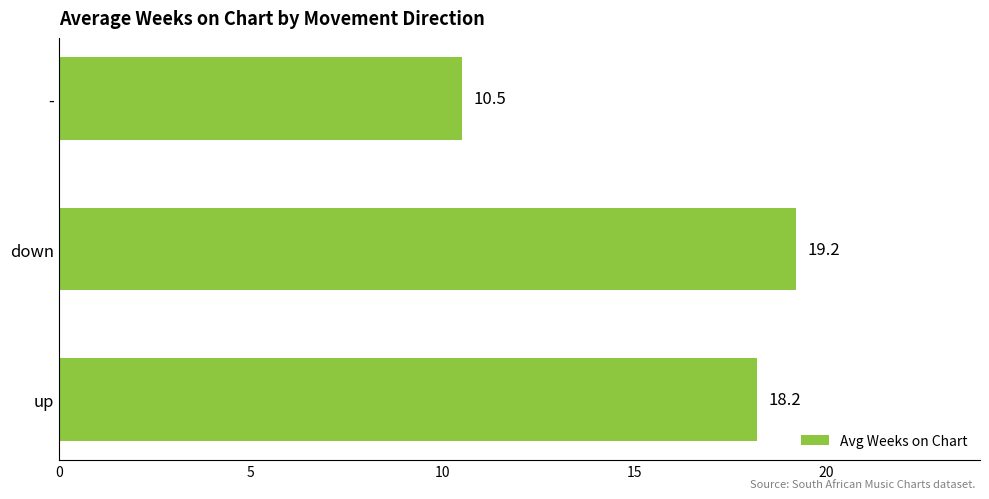

Which category has the lowest value across all series?

-